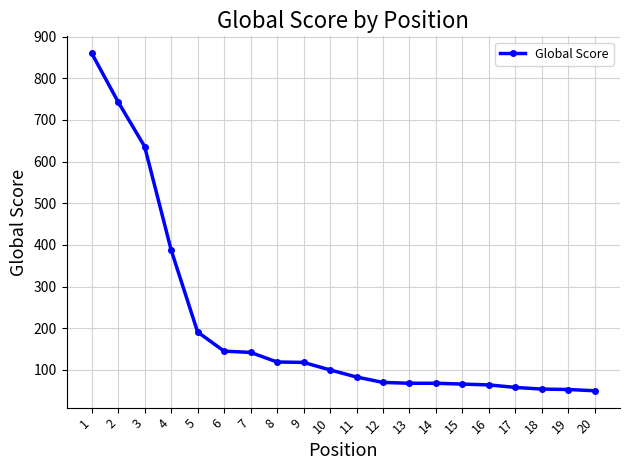

What is the value of the 14th point from the left?

68